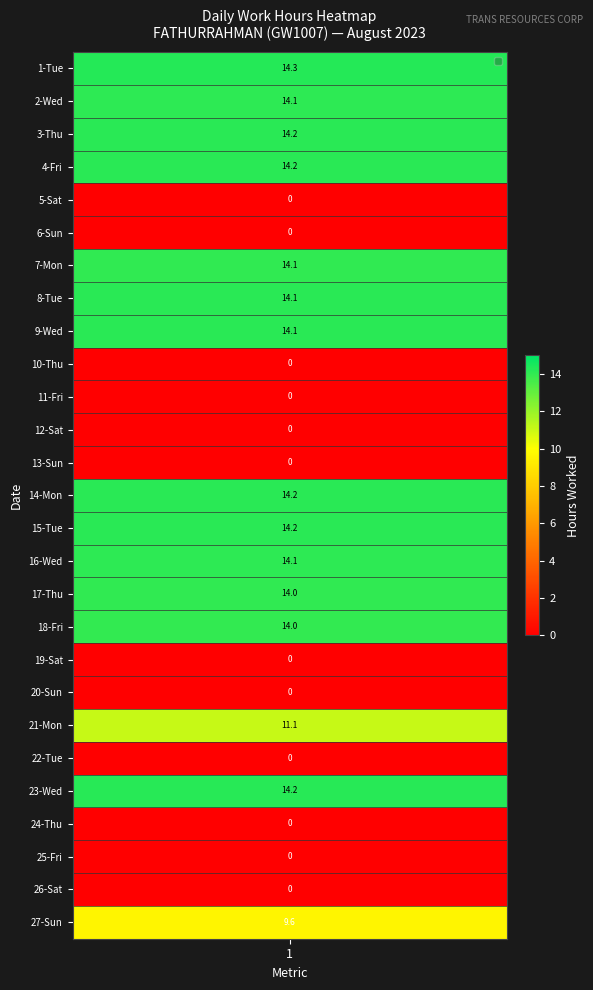

Reading left to right, list all the values displayed in this chart.

1-Tue=14.3	2-Wed=14.1	3-Thu=14.2	4-Fri=14.2	5-Sat=0.0	6-Sun=0.0	7-Mon=14.1	8-Tue=14.1	9-Wed=14.1	10-Thu=0.0	11-Fri=0.0	12-Sat=0.0	13-Sun=0.0	14-Mon=14.2	15-Tue=14.2	16-Wed=14.1	17-Thu=14.0	18-Fri=14.0	19-Sat=0.0	20-Sun=0.0	21-Mon=11.1	22-Tue=0.0	23-Wed=14.2	24-Thu=0.0	25-Fri=0.0	26-Sat=0.0	27-Sun=9.6